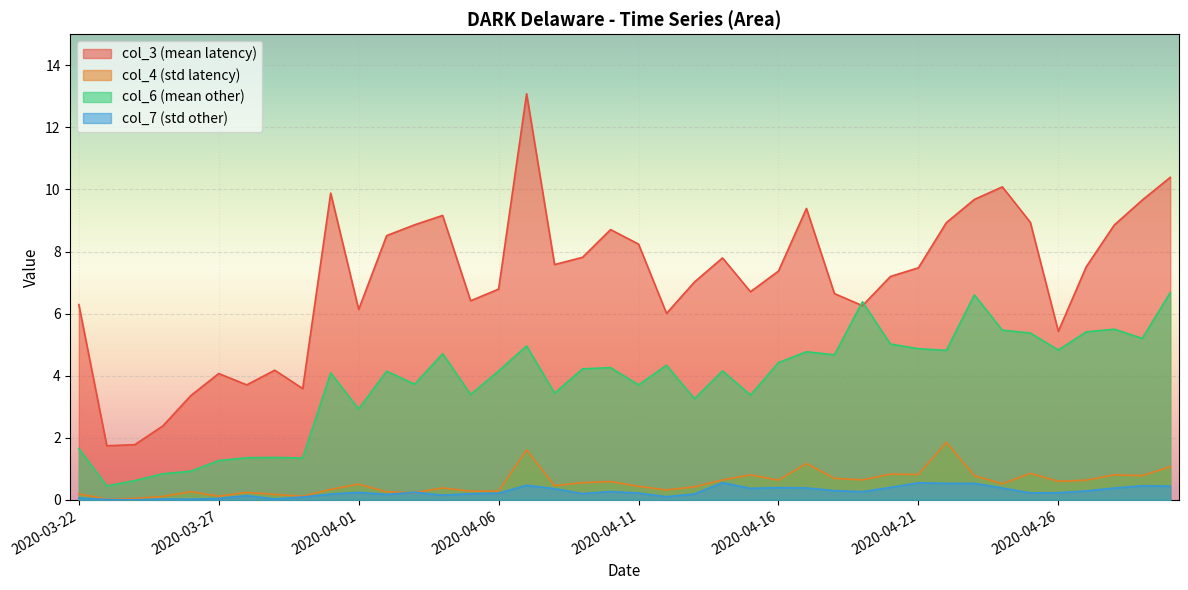

What is the label of the 10th point from the left?

2020-03-31